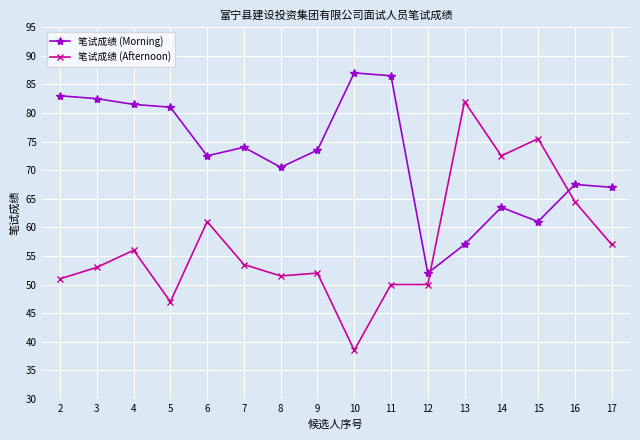

Reading right to left, list all the values displayed in this chart.

笔试成绩 (Morning): 67.0	67.5	61.0	63.5	57.0	52.0	86.5	87.0	73.5	70.5	74.0	72.5	81.0	81.5	82.5	83.0
笔试成绩 (Afternoon): 57.0	64.5	75.5	72.5	82.0	50.0	50.0	38.5	52.0	51.5	53.5	61.0	47.0	56.0	53.0	51.0